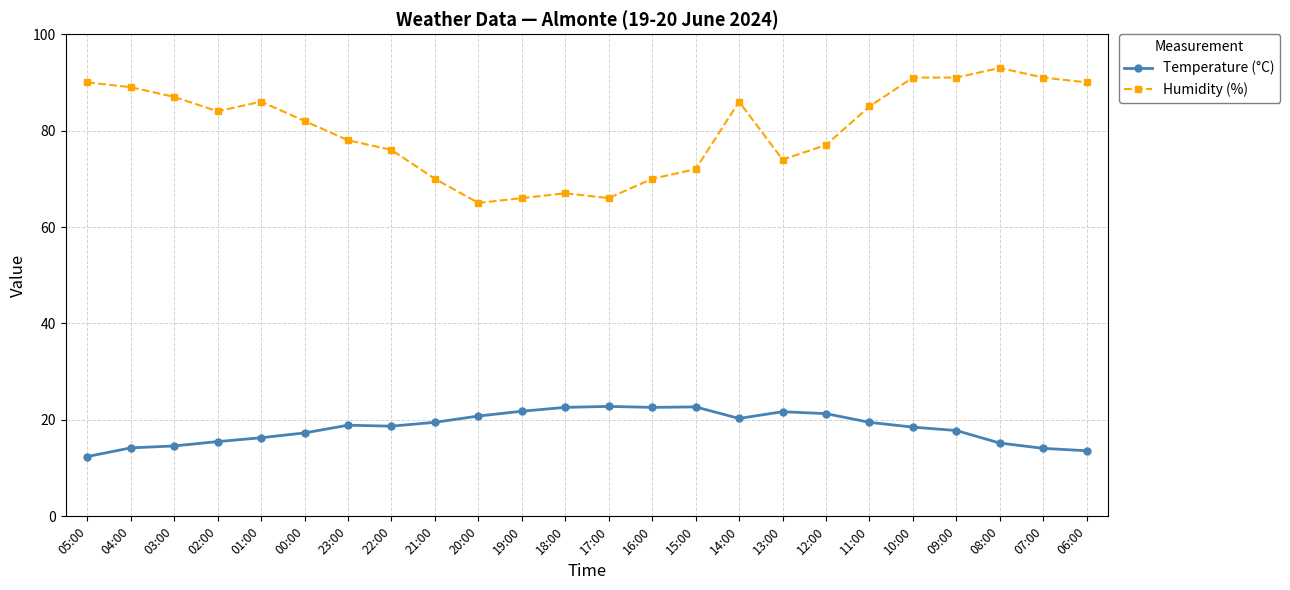

What position from the left is 15:00?

15